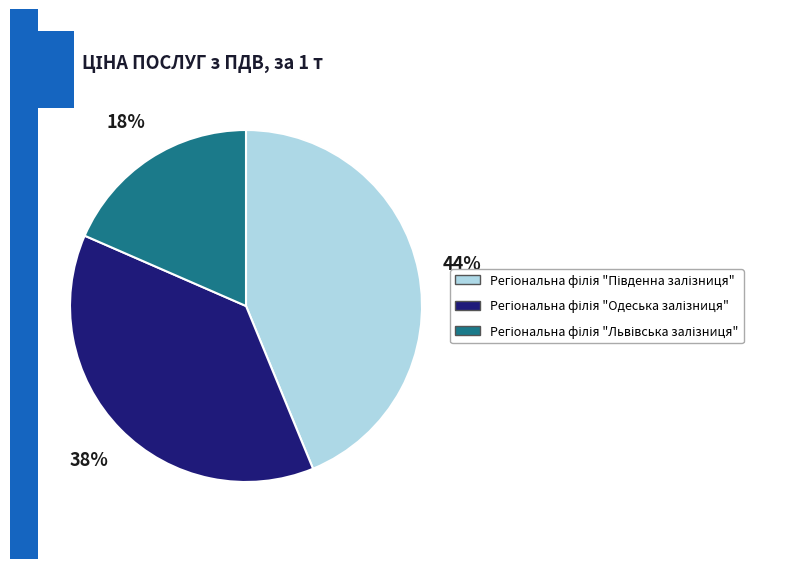

Is there any slice that represents more than half of the pie?

No